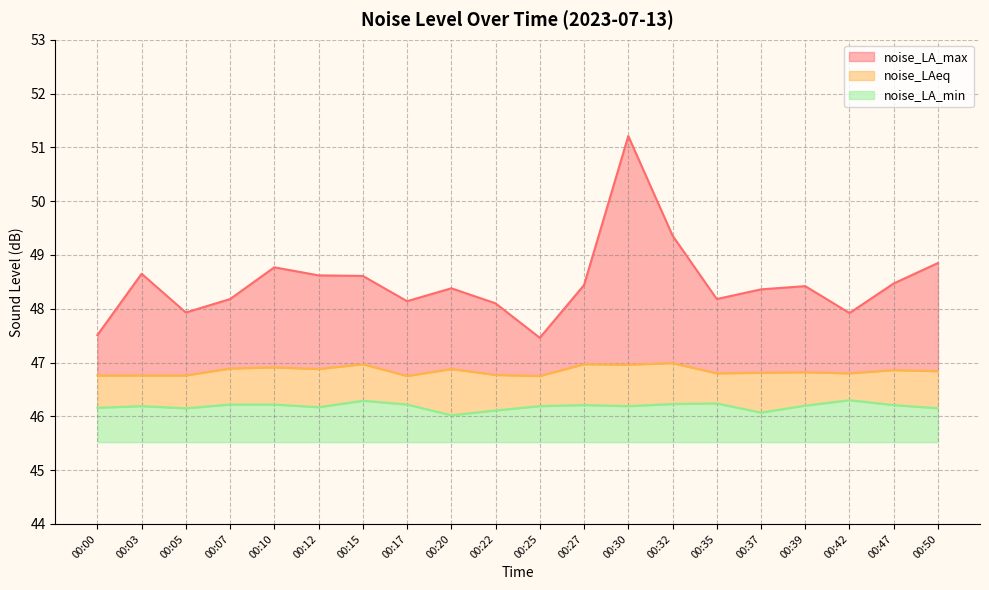

True or false: noise_LA_max and noise_LAeq intersect in this chart.

False